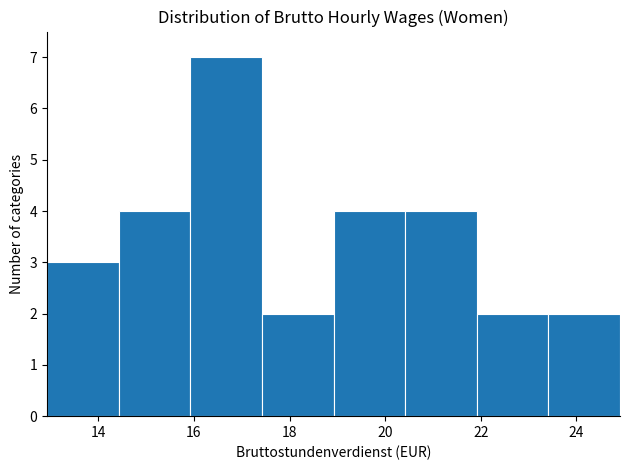

Which range on the x-axis has the tallest bar?

16.0 to 17.4